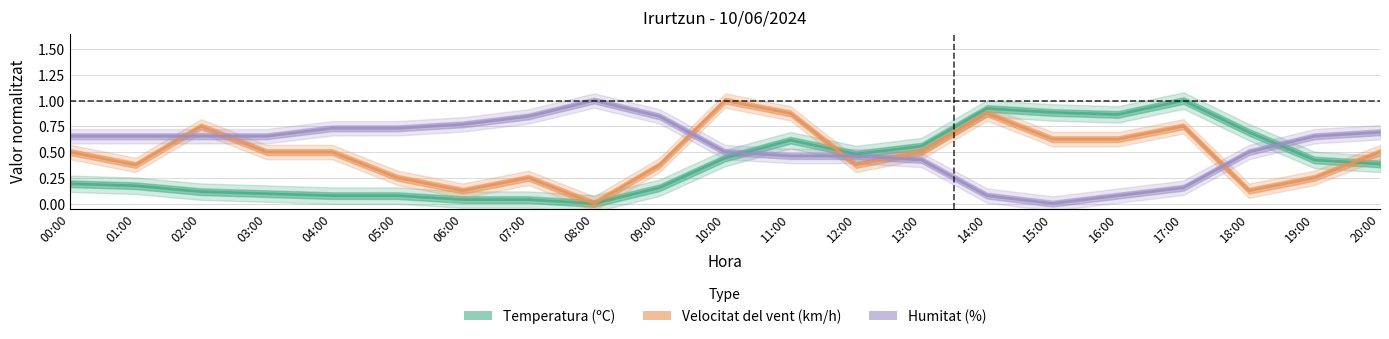

Does the chart have visible grid lines?

Yes